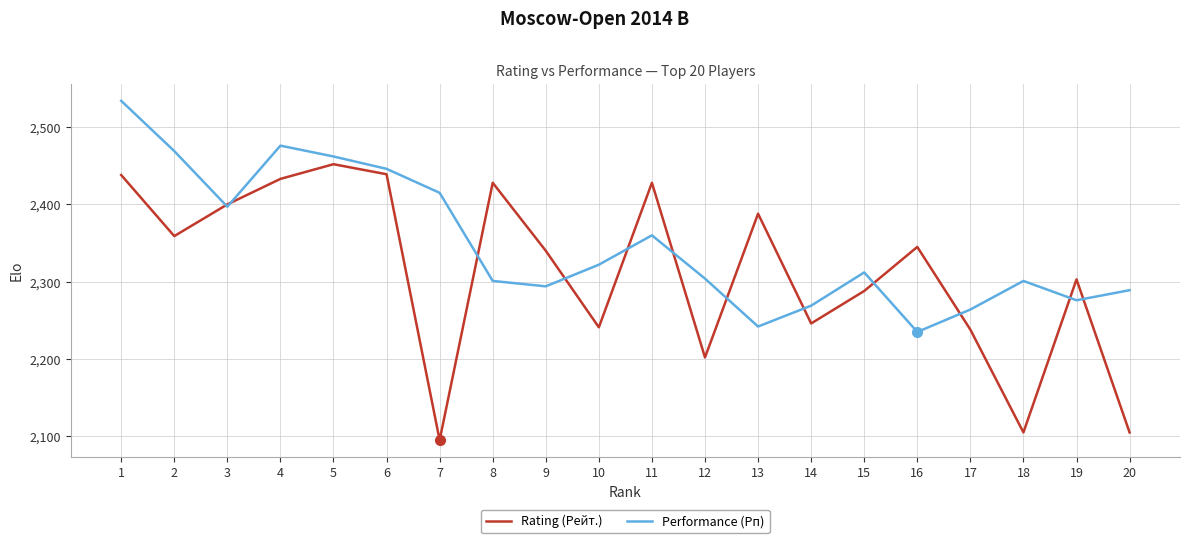

True or false: Rating (Рейт.) and Performance (Рп) intersect in this chart.

True